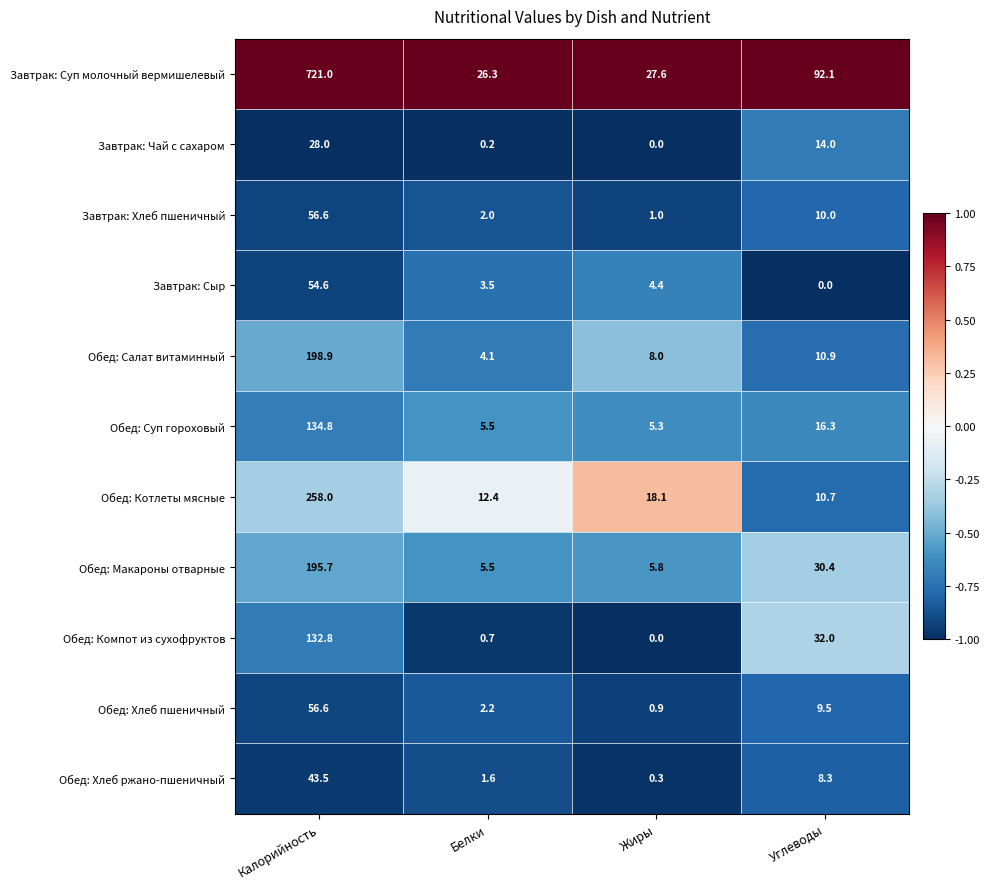

What is the total value across all series at Калорийность?

1880.5